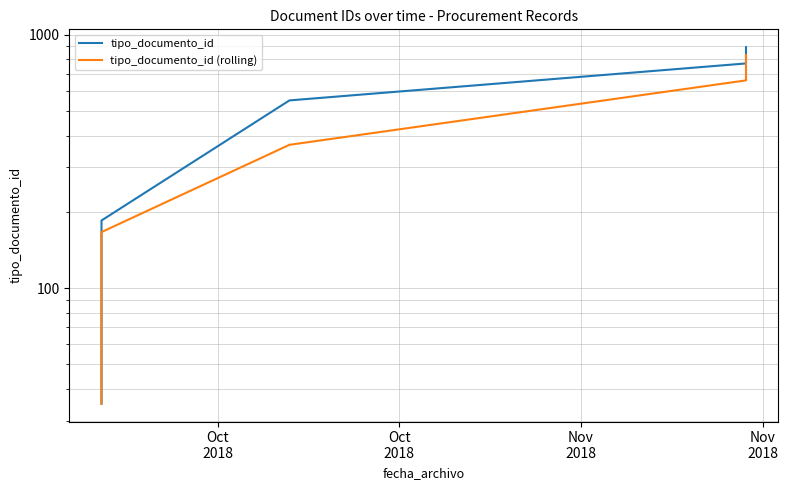

Which series has the largest range (max minus min)?

tipo_documento_id